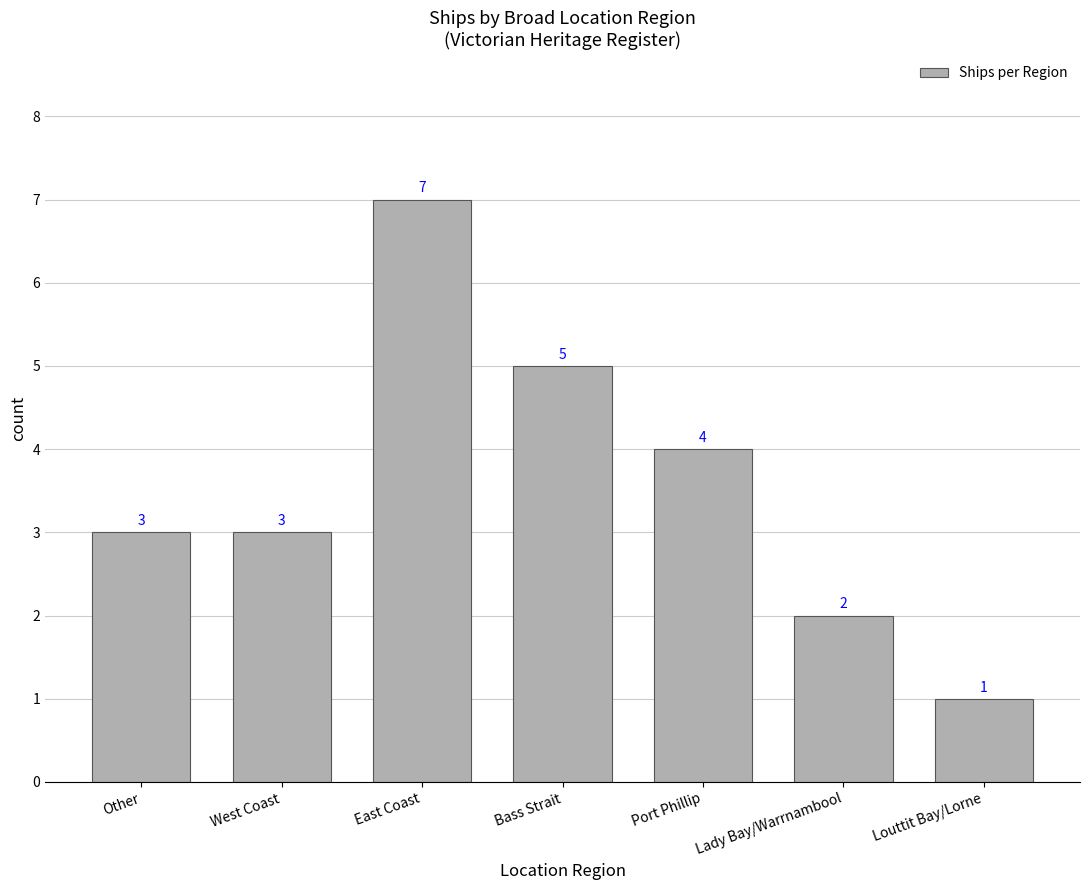

Are the bars horizontal?

No